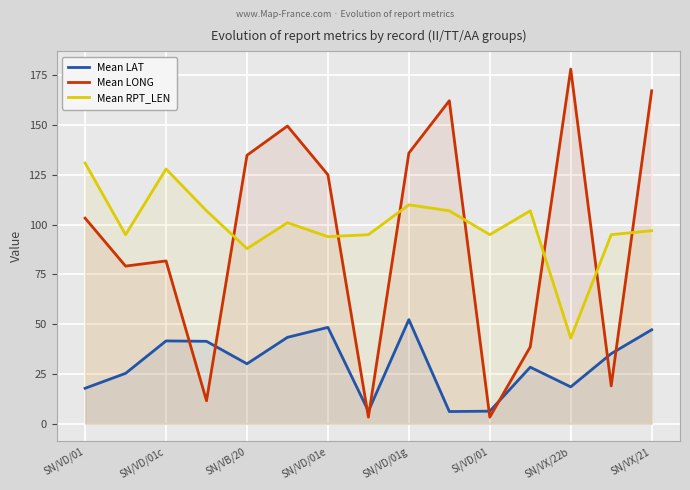

Which series has the largest range (max minus min)?

Mean LONG